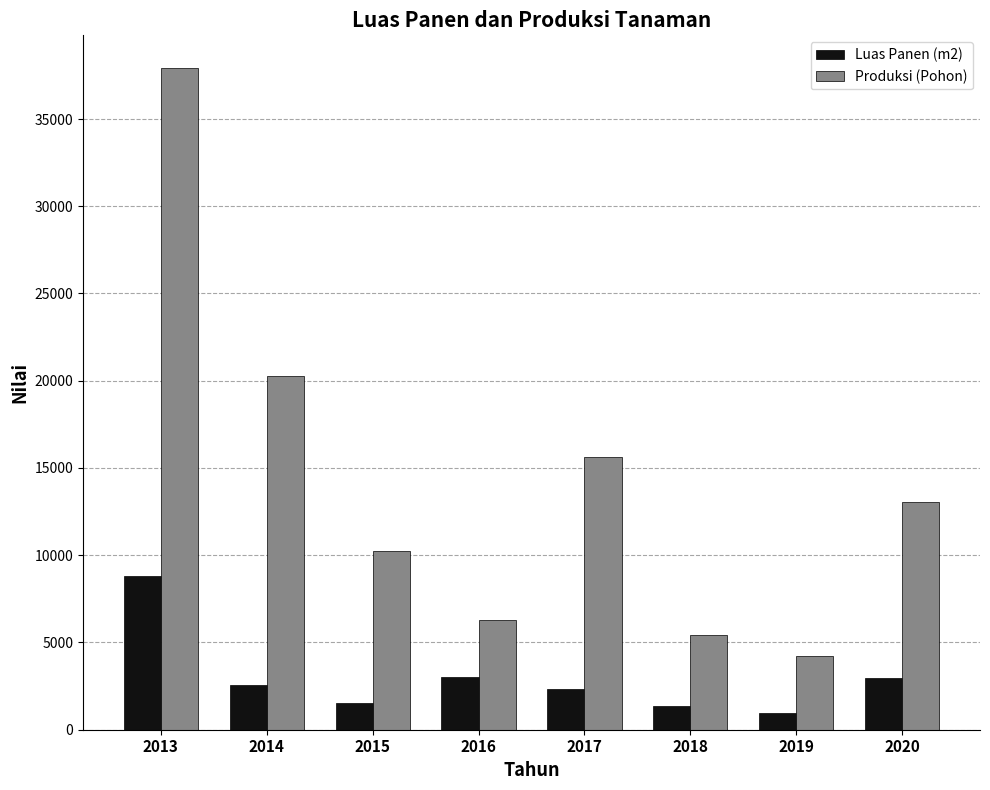

Rank the series at 2018 from highest to lowest value.

Produksi (Pohon), Luas Panen (m2)